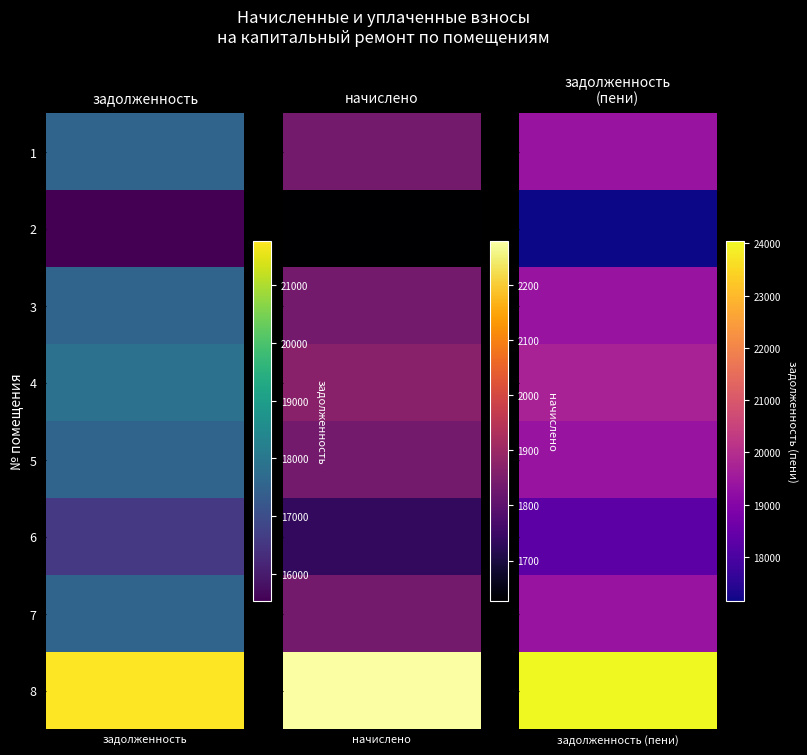

Reading left to right, what are all the values shown in this chart?

задолженность: 1=17541.4	2=15527.4	3=17541.4	4=17866.2	5=17541.4	6=16566.8	7=17541.4	8=21764.3
начислено: 1=1837.1	2=1626.2	3=1837.1	4=1871.1	5=1837.1	6=1735.0	7=1837.1	8=2279.3
задолженность (пени): 1=19378.4	2=17153.6	3=19378.4	4=19737.3	5=19378.4	6=18301.9	7=19378.4	8=24043.6